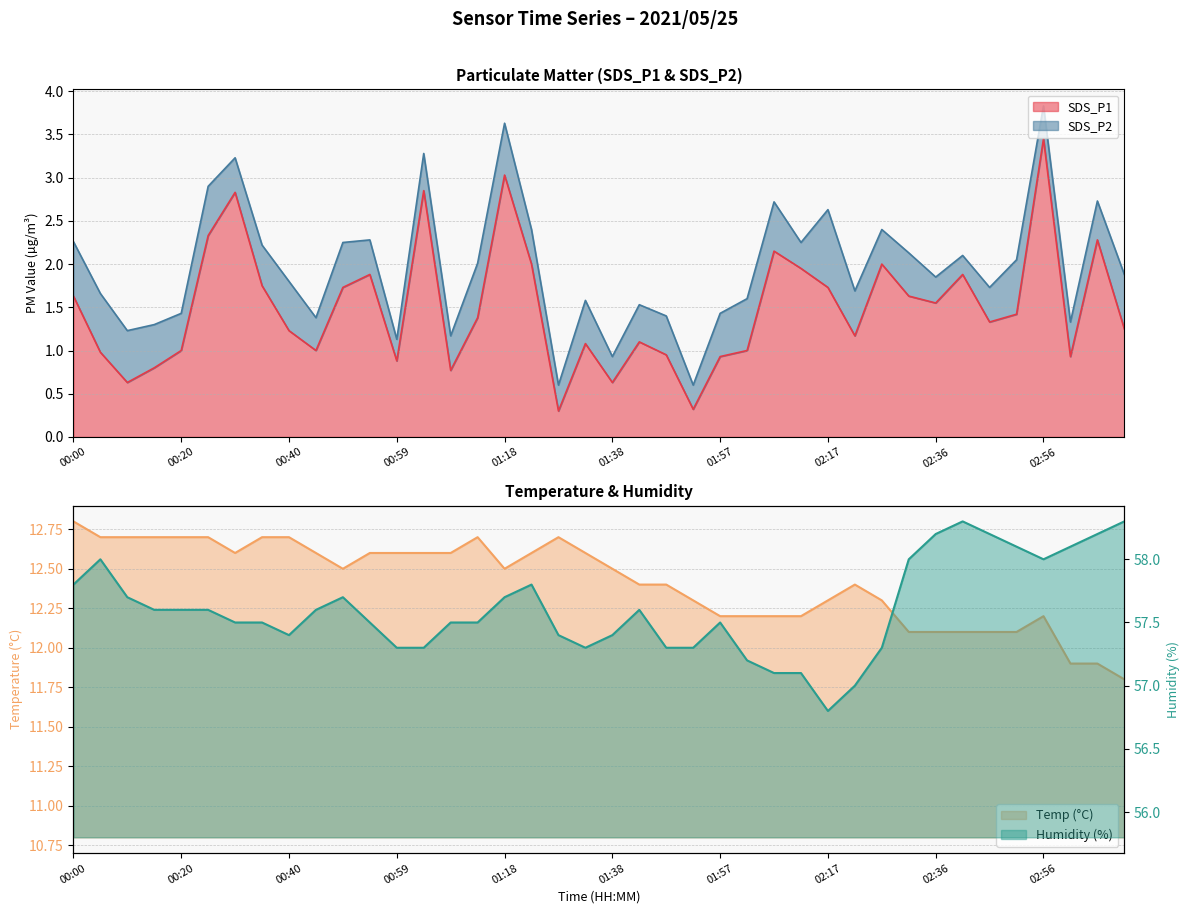

How many interior local peaks does the Humidity series have?

6